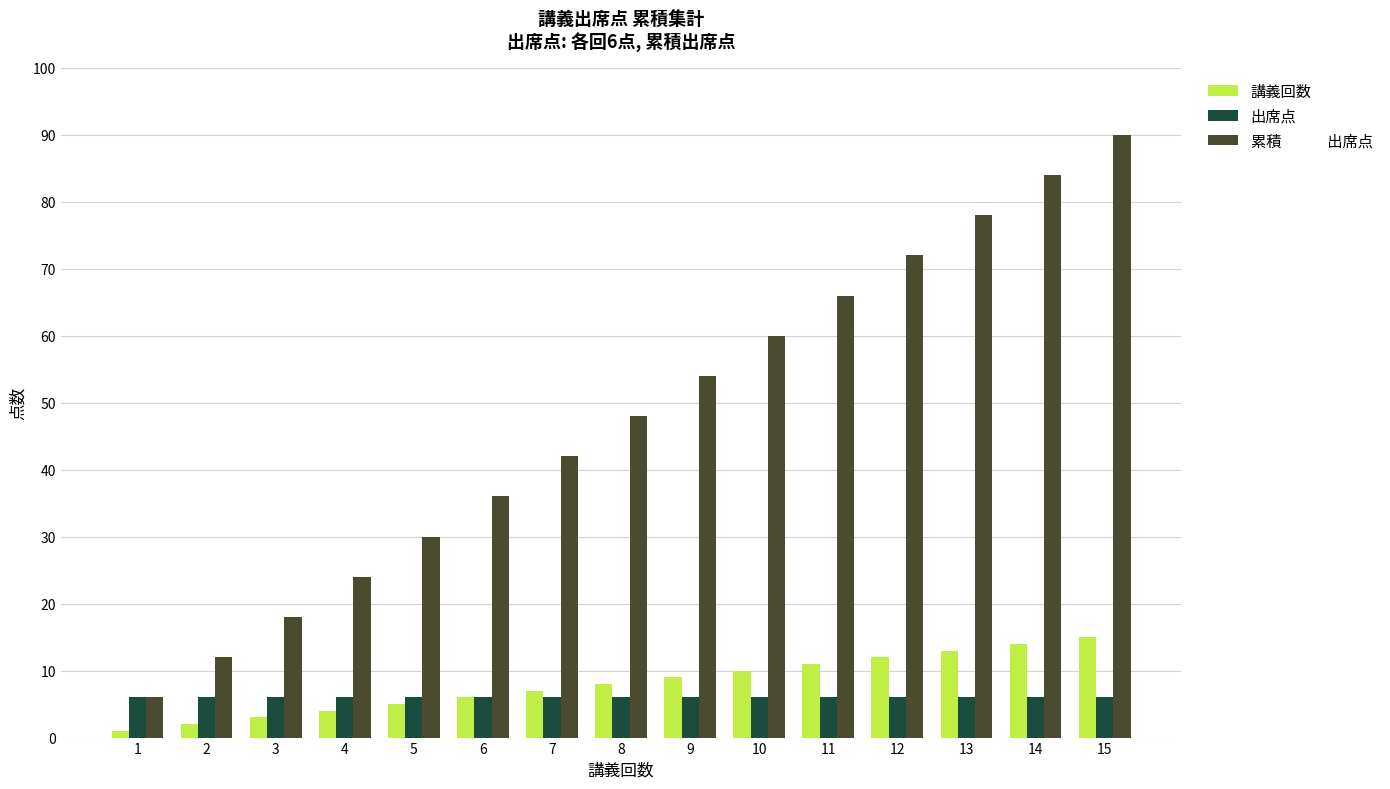

What is the maximum value shown in the chart?

90